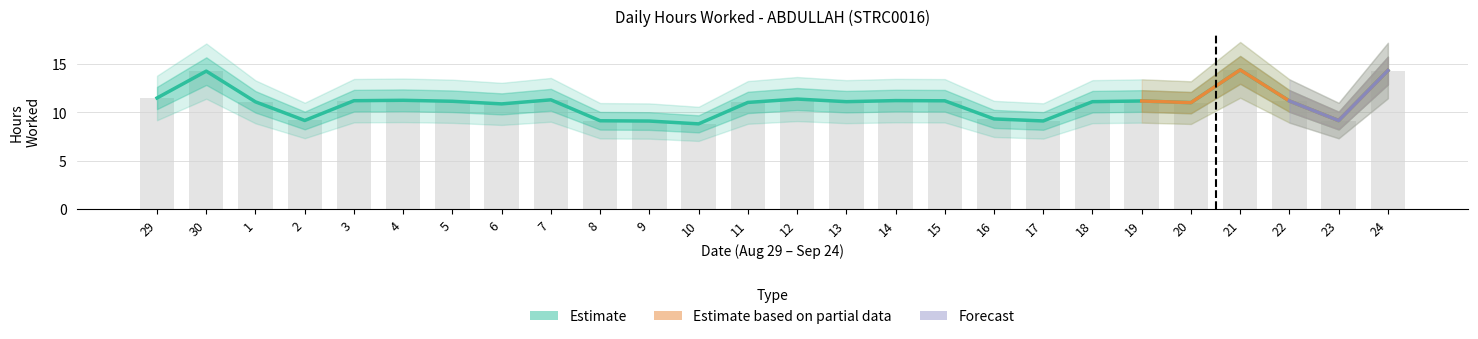

Is it true that the value at 9 is 16.2?

False